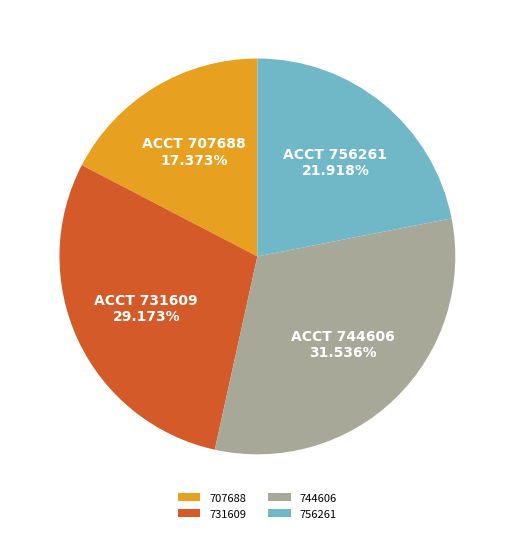

How much of the chart is everything except 756261?

78.1%